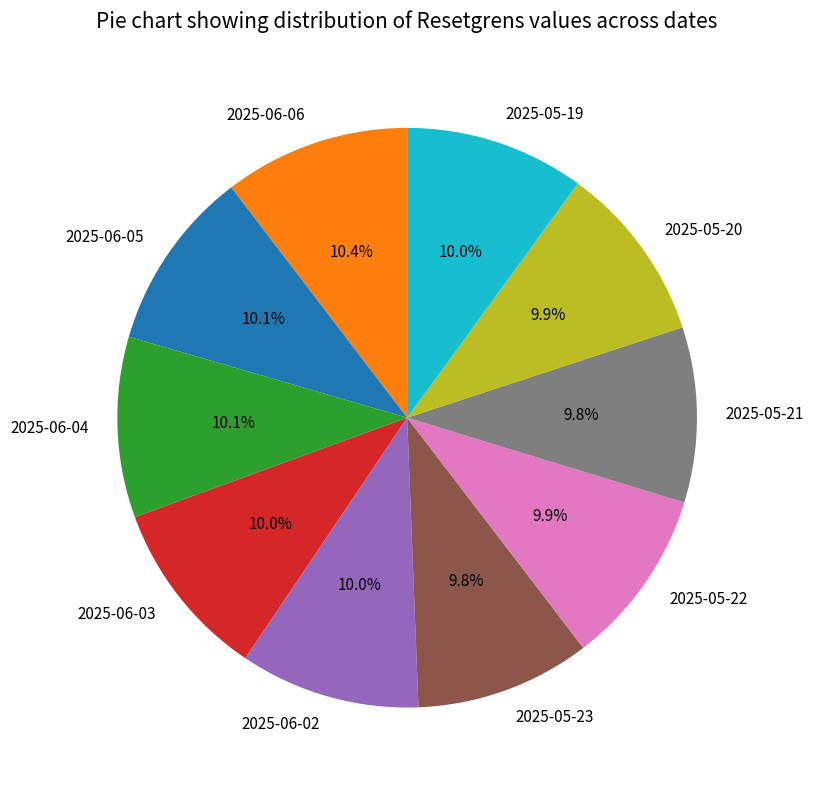

What is the total percentage of 2025-06-03 and 2025-05-23?

19.8%